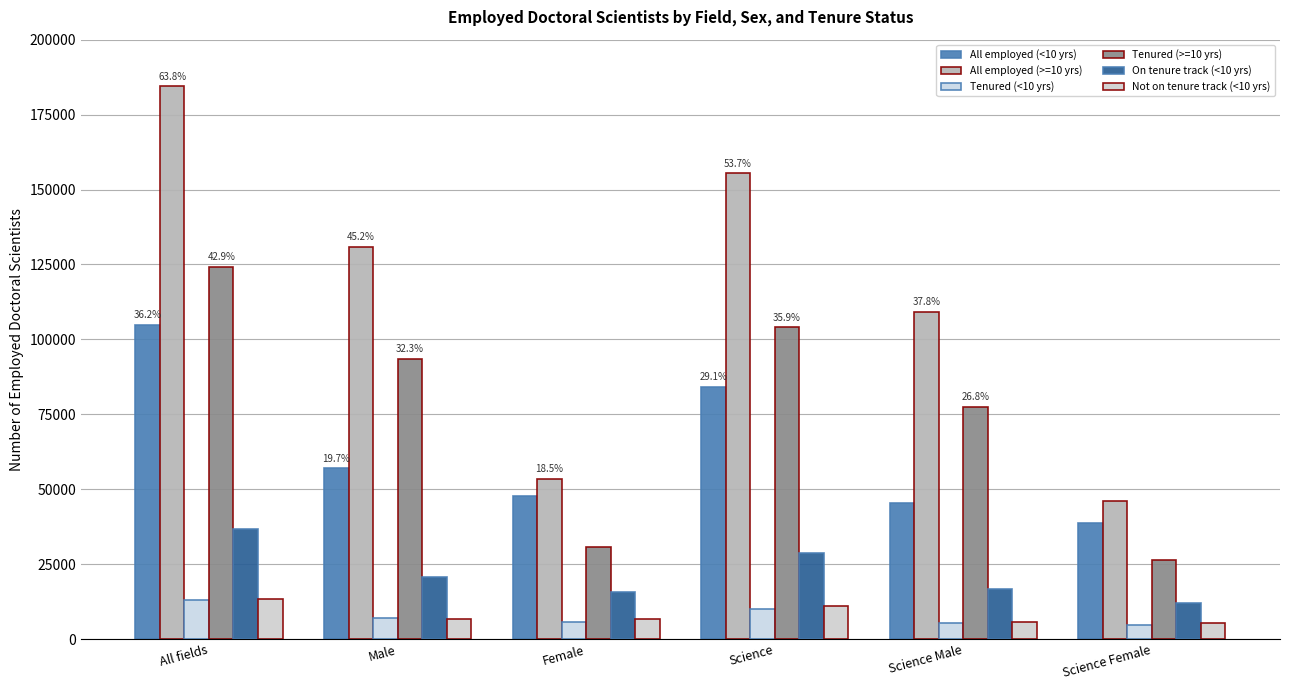

What position from the right is All fields?

6